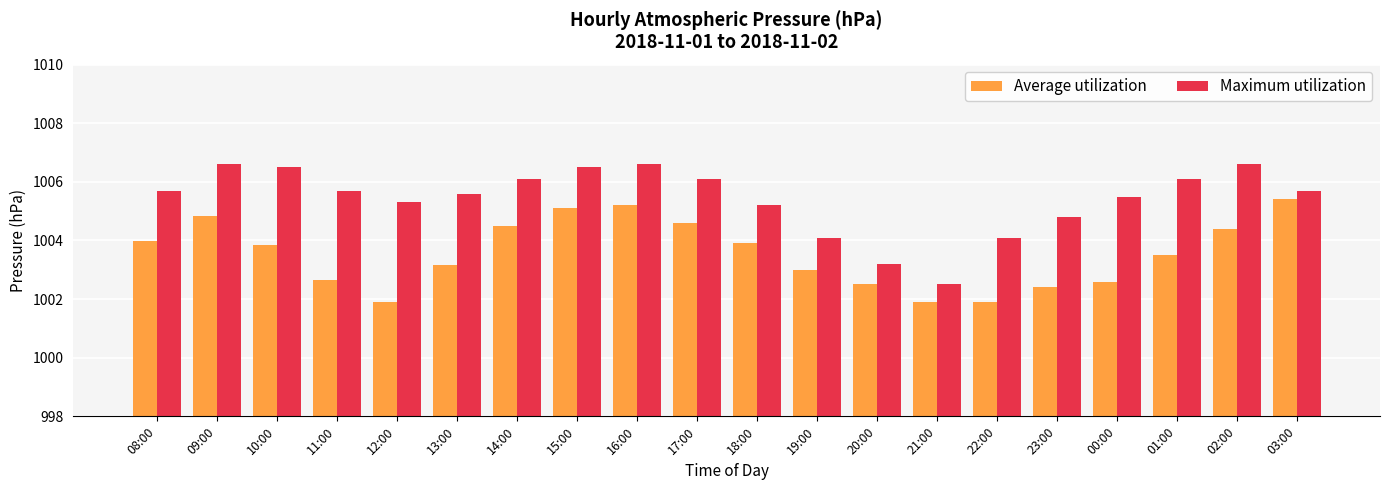

The value of Average utilization at 00:00 is 1002.6. True or false?

True